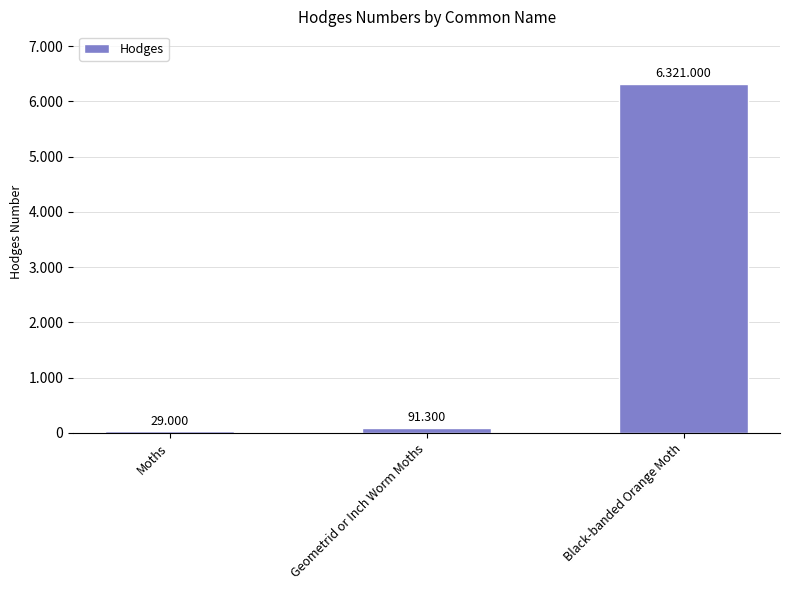

Reading left to right, what are all the values shown in this chart?

29.0	91.3	6321.0